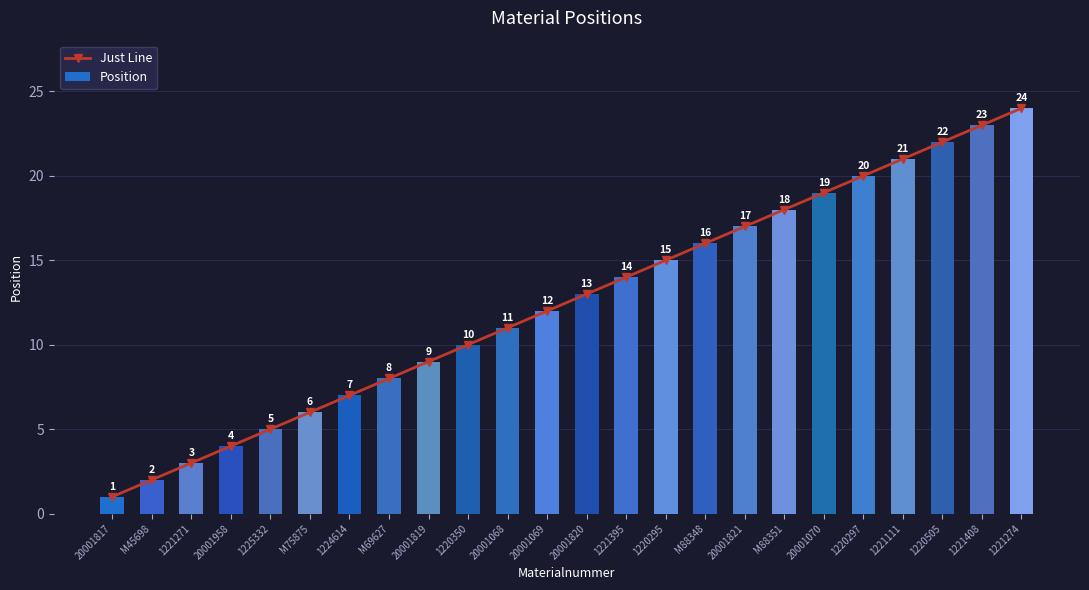

Which series has the largest range (max minus min)?

Just Line